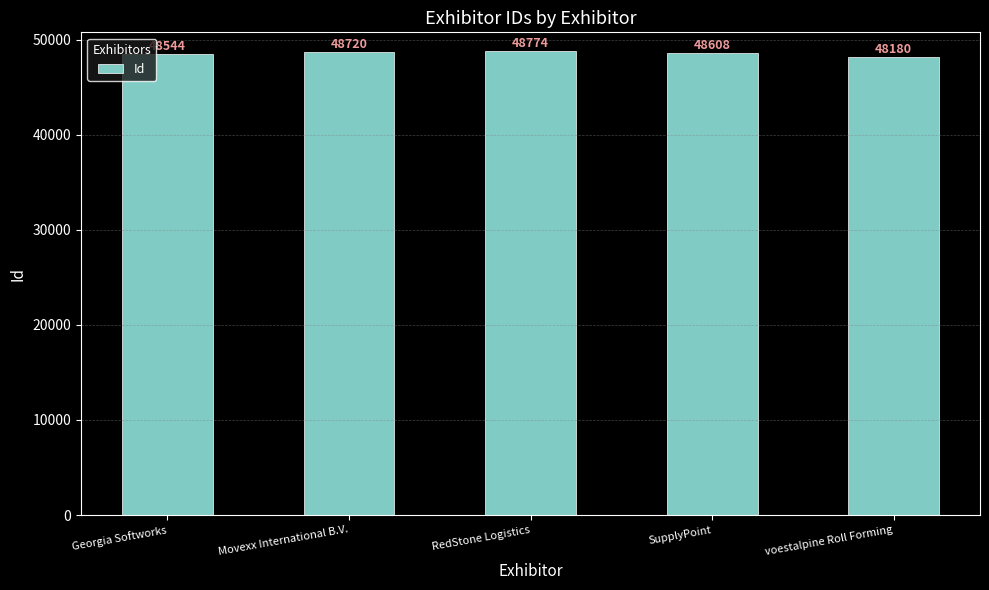

Reading left to right, what are all the values shown in this chart?

Georgia Softworks=48544	Movexx International B.V.=48720	RedStone Logistics=48774	SupplyPoint=48608	voestalpine Roll Forming=48180